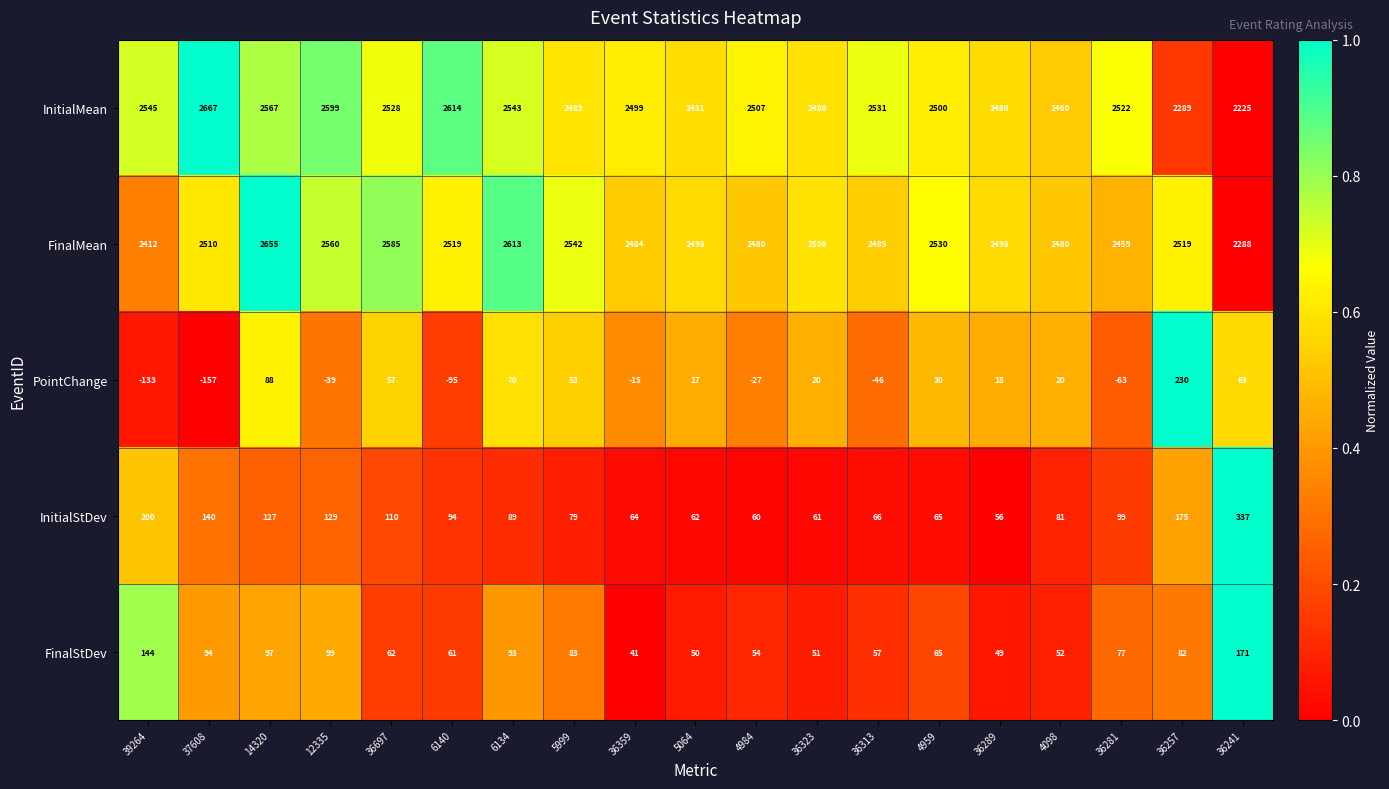

True or false: InitialMean has a value of 2599 at 12335.

True